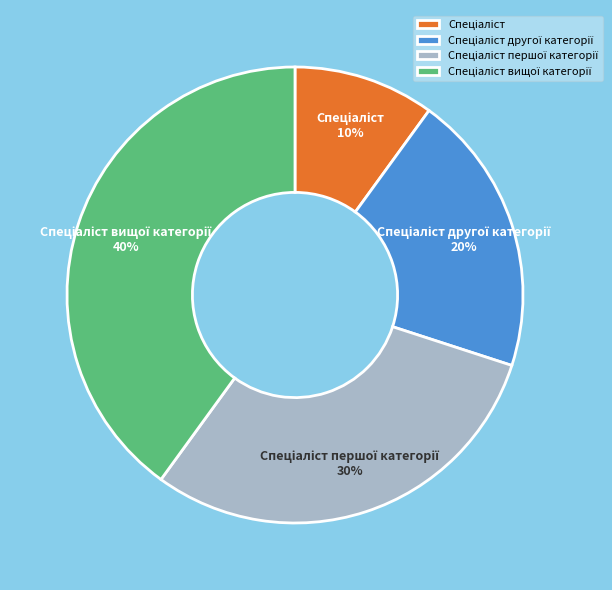

To the nearest percent, what is the average slice percentage?

25%